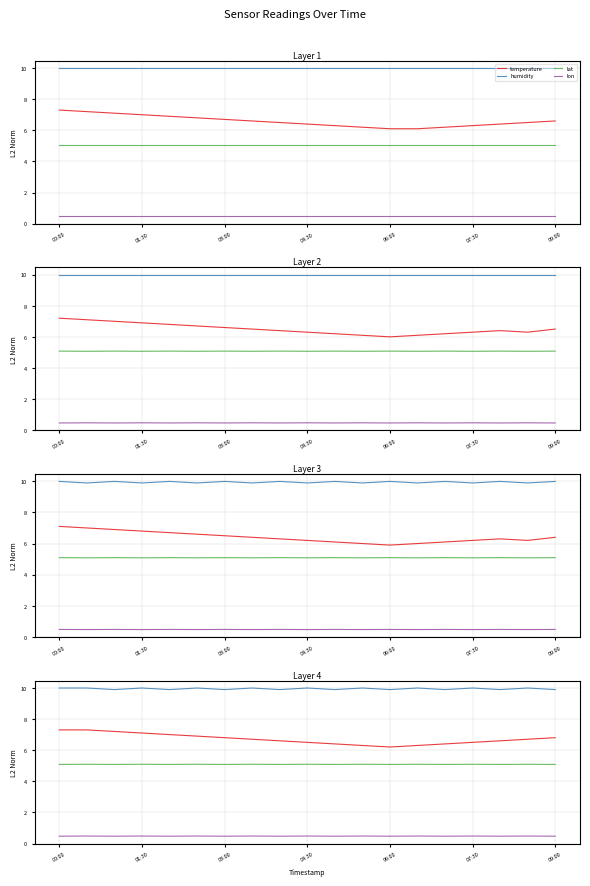

True or false: temperature has a value of 11.1 at 06:00.

False